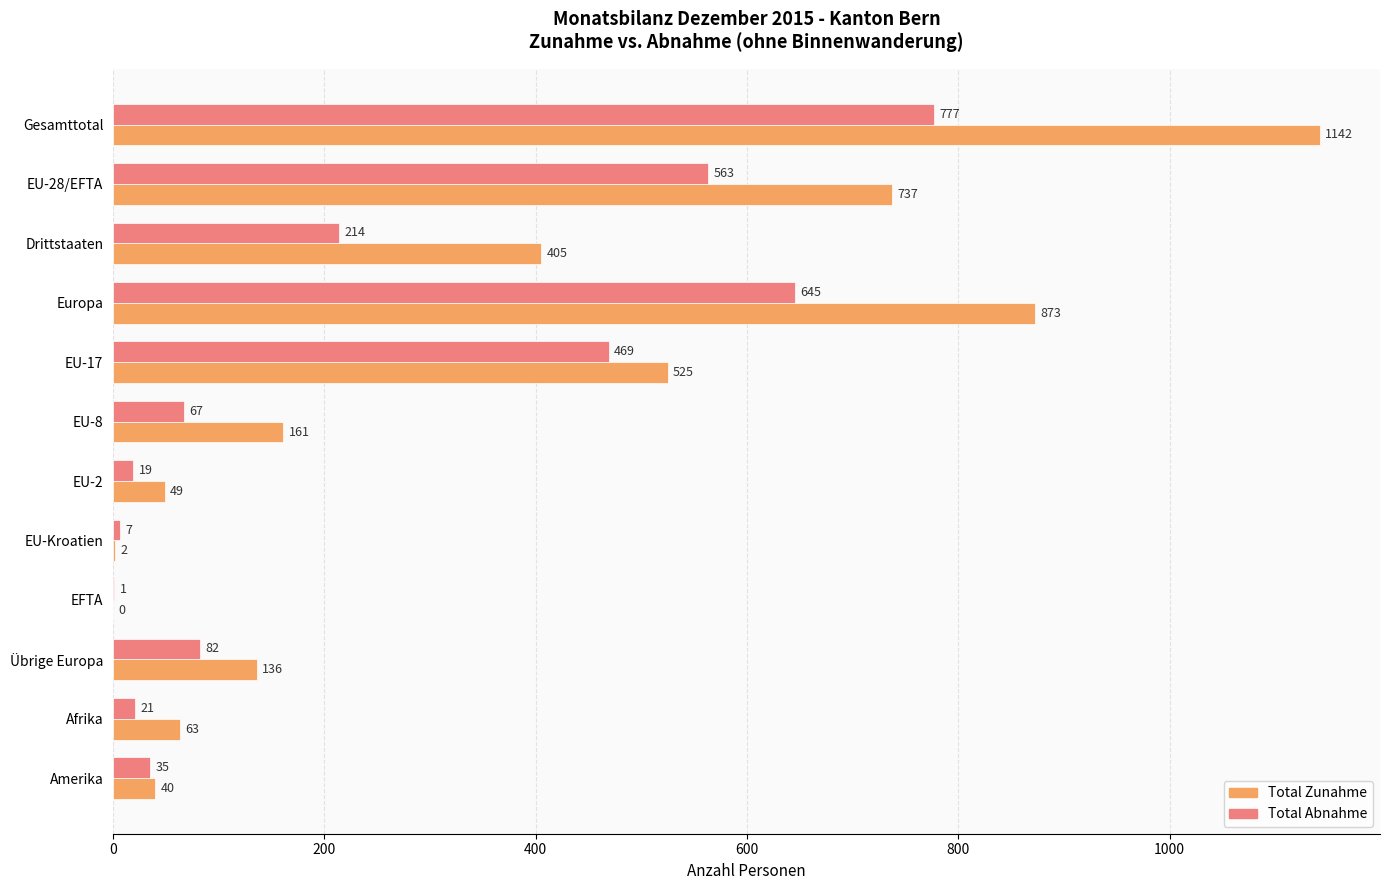

The Total Abnahme series shows 35 at Amerika. True or false?

True